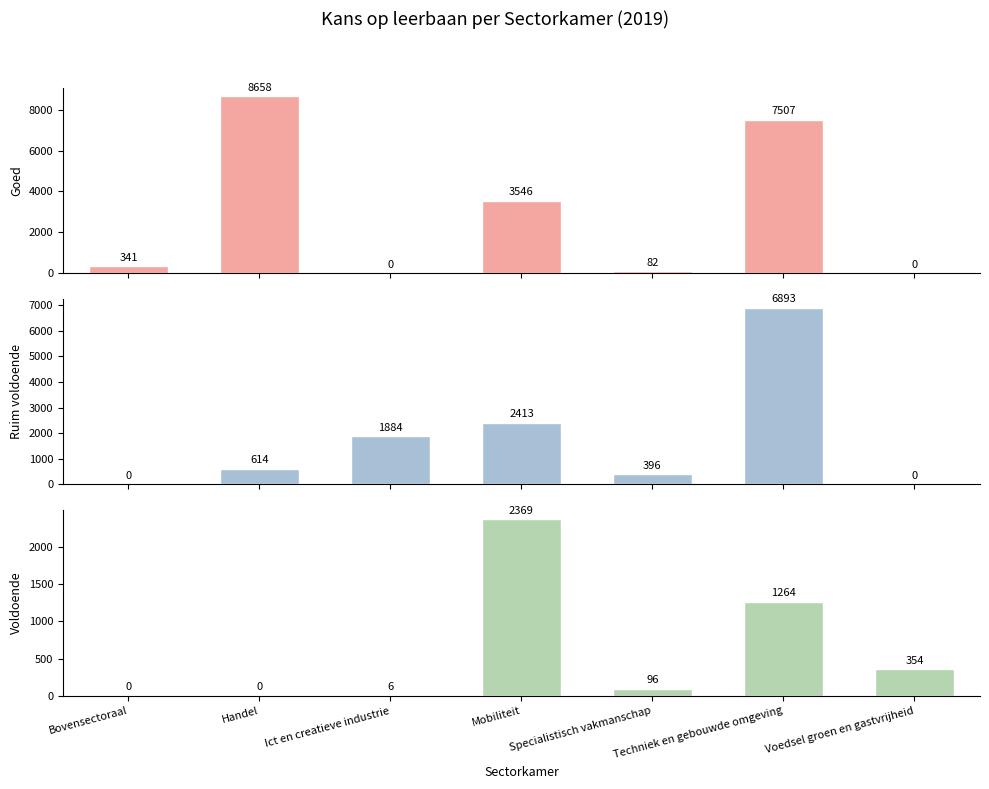

How many groups of bars are there?

7